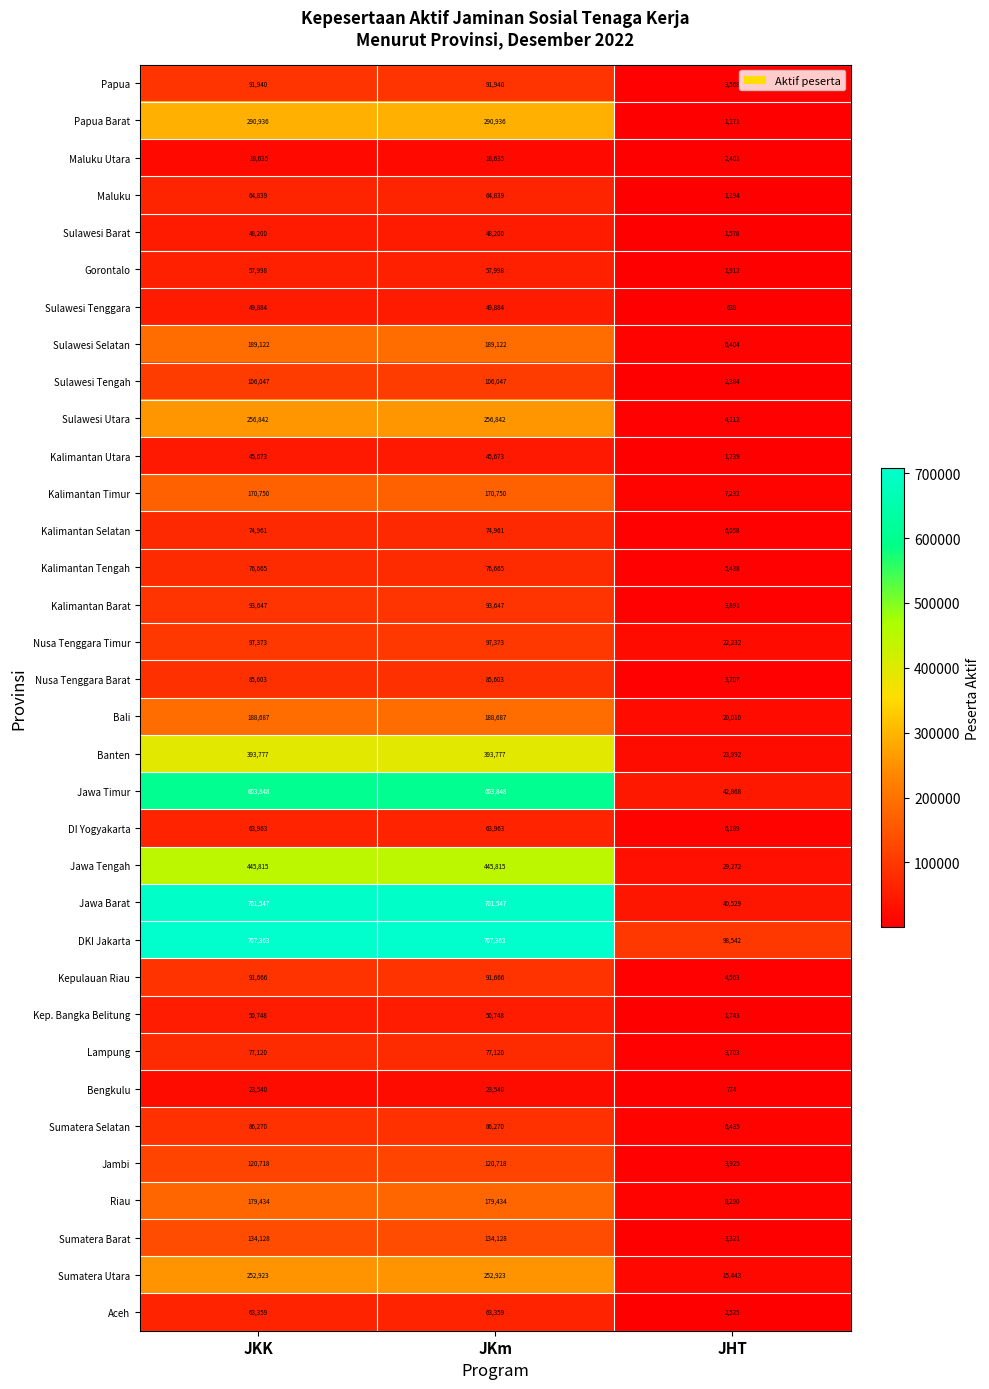

How many data points does each series have?

3